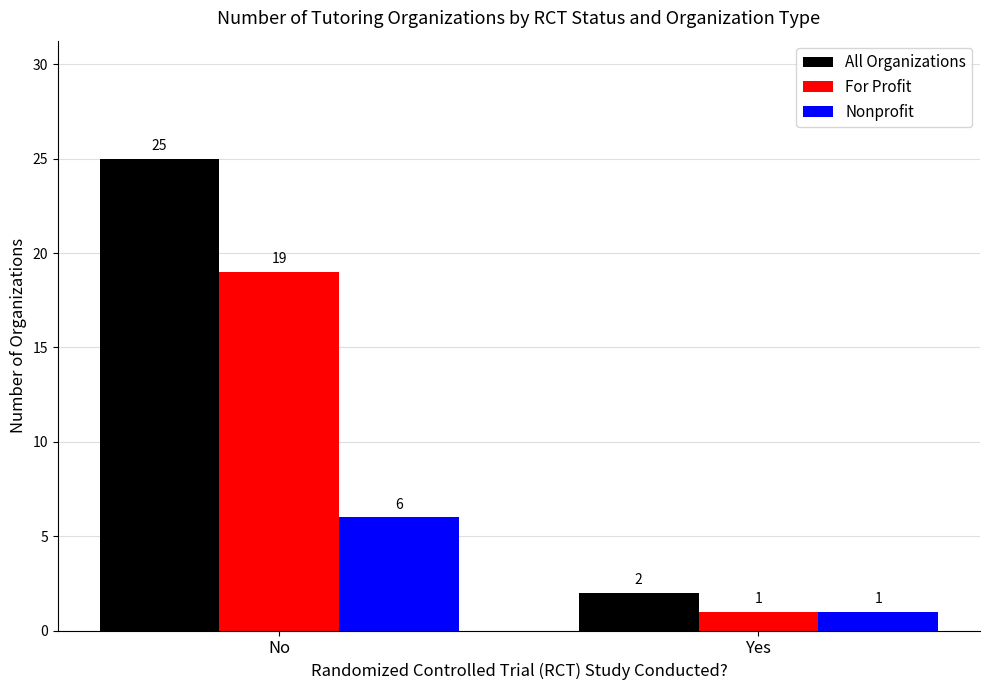

Is the value of For Profit at No greater than the value of All Organizations at Yes?

Yes